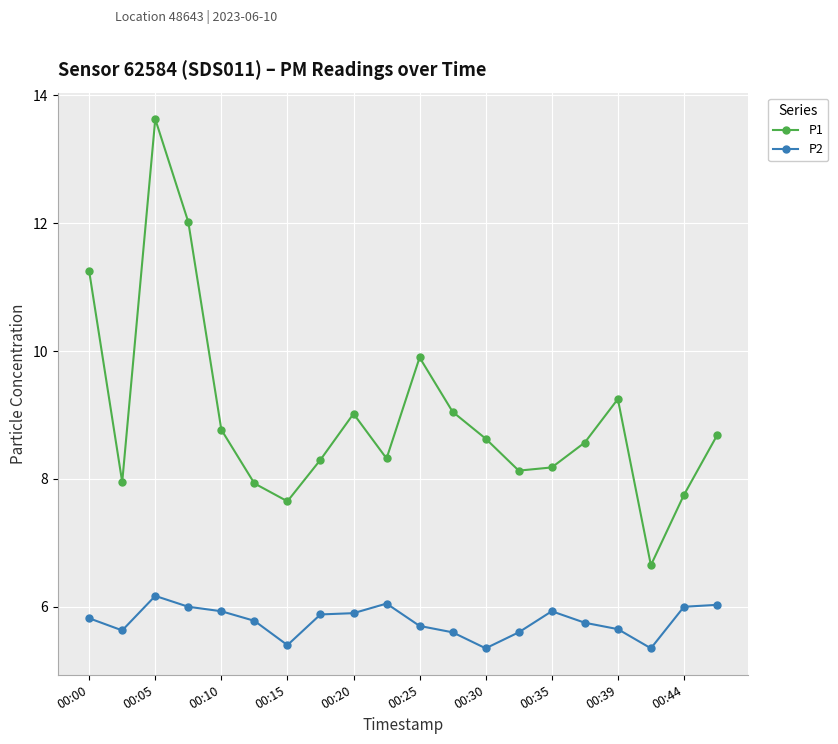

List the series in order of their overall mean, lowest first.

P2, P1